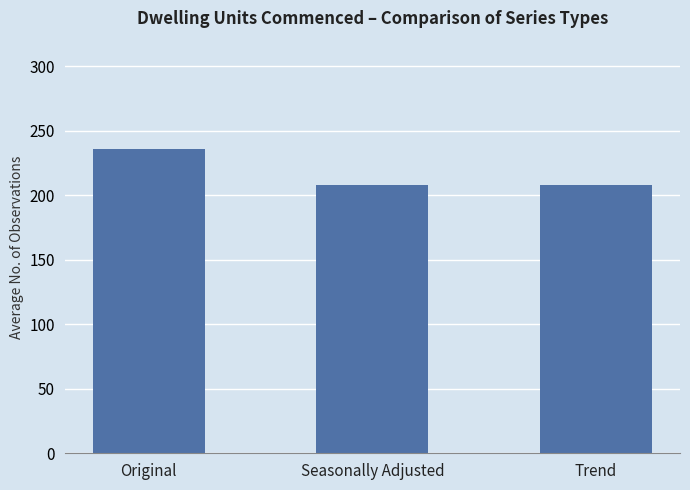

Are the bars horizontal?

No